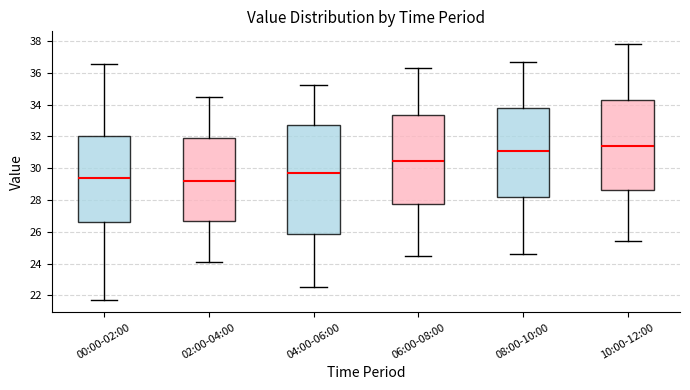

Which box is the tallest, from its lower edge to its upper edge?

04:00-06:00